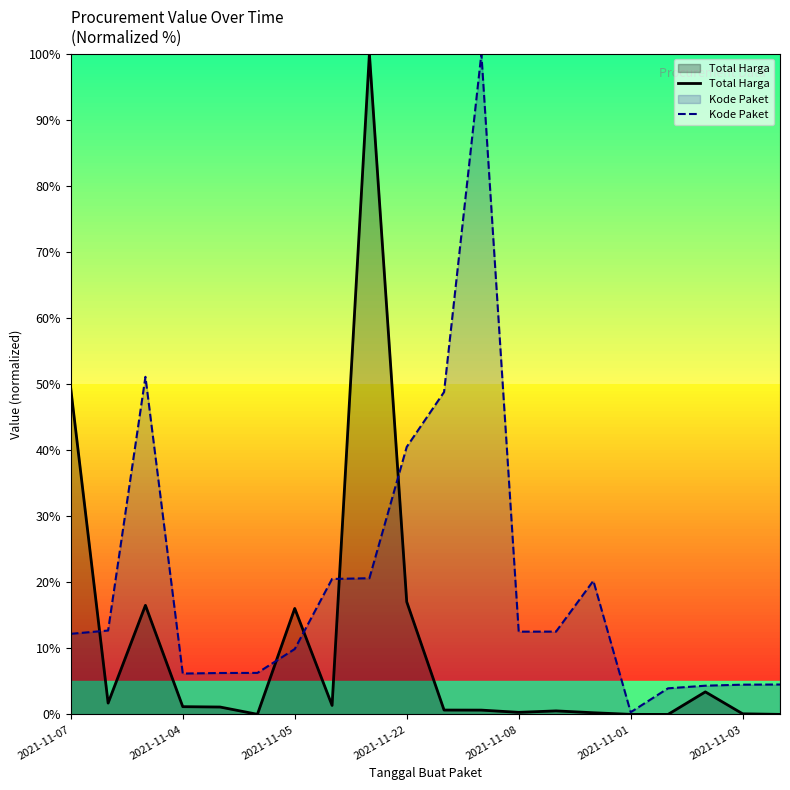

Rank the series by their average value, from highest to lowest.

Kode Paket, Total Harga